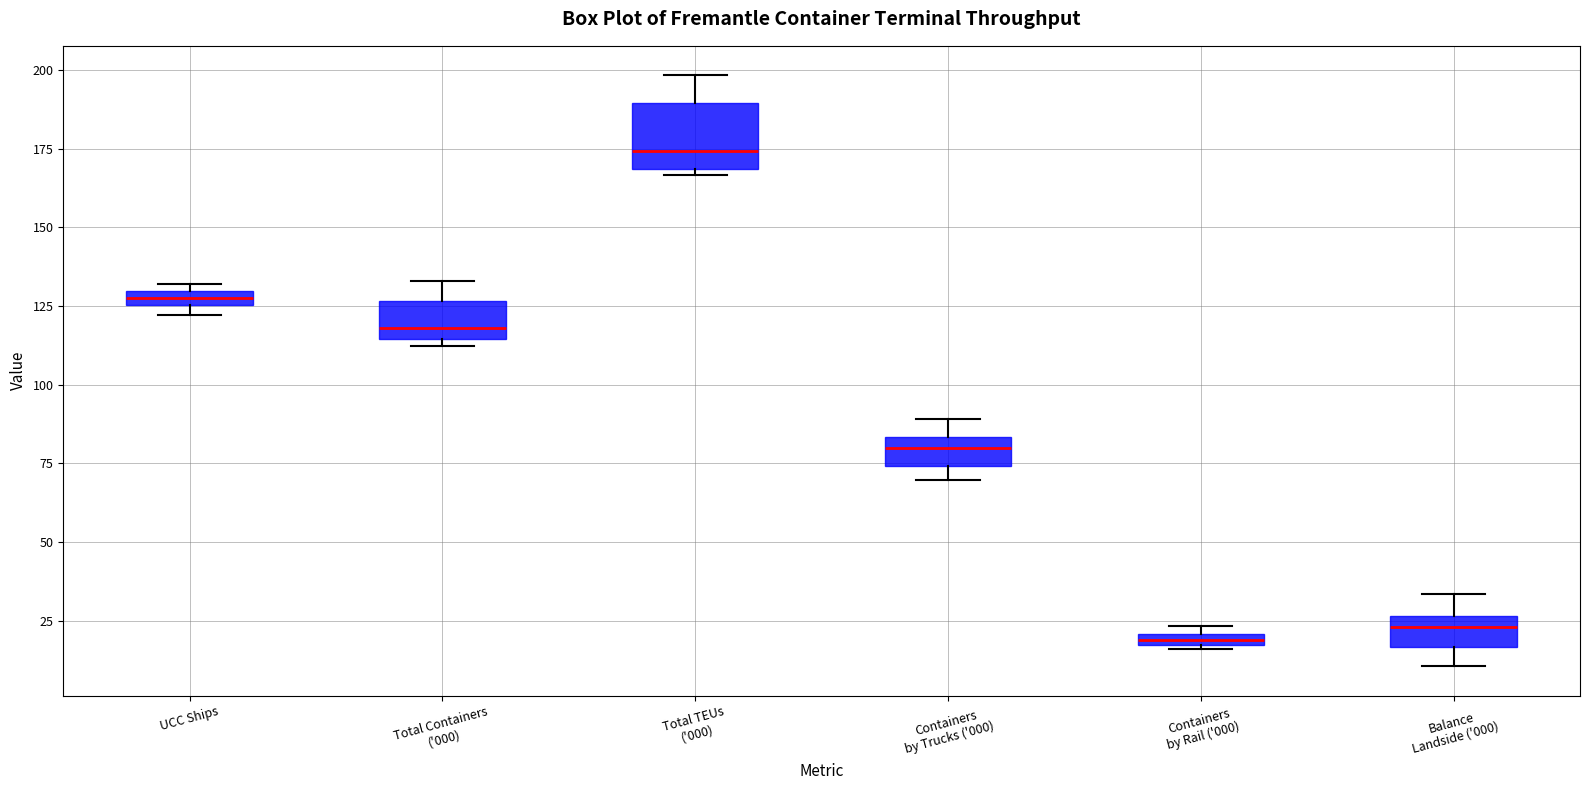

Comparing the boxes themselves (not the whiskers), which one is the tallest?

Total TEUs ('000)